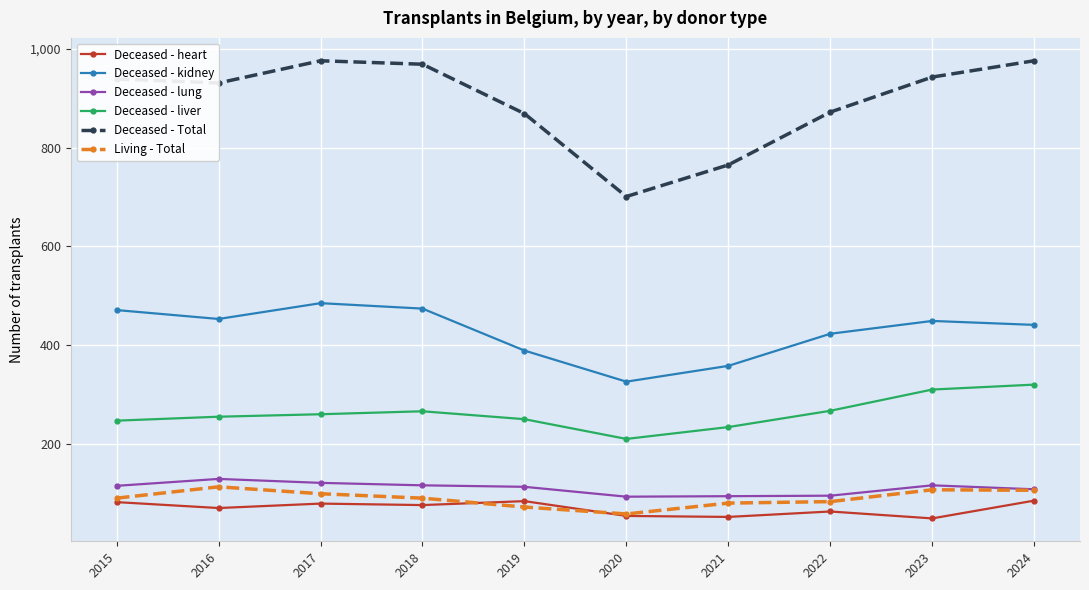

What is the difference between the second highest and minimum values in the Deceased - lung series?

28